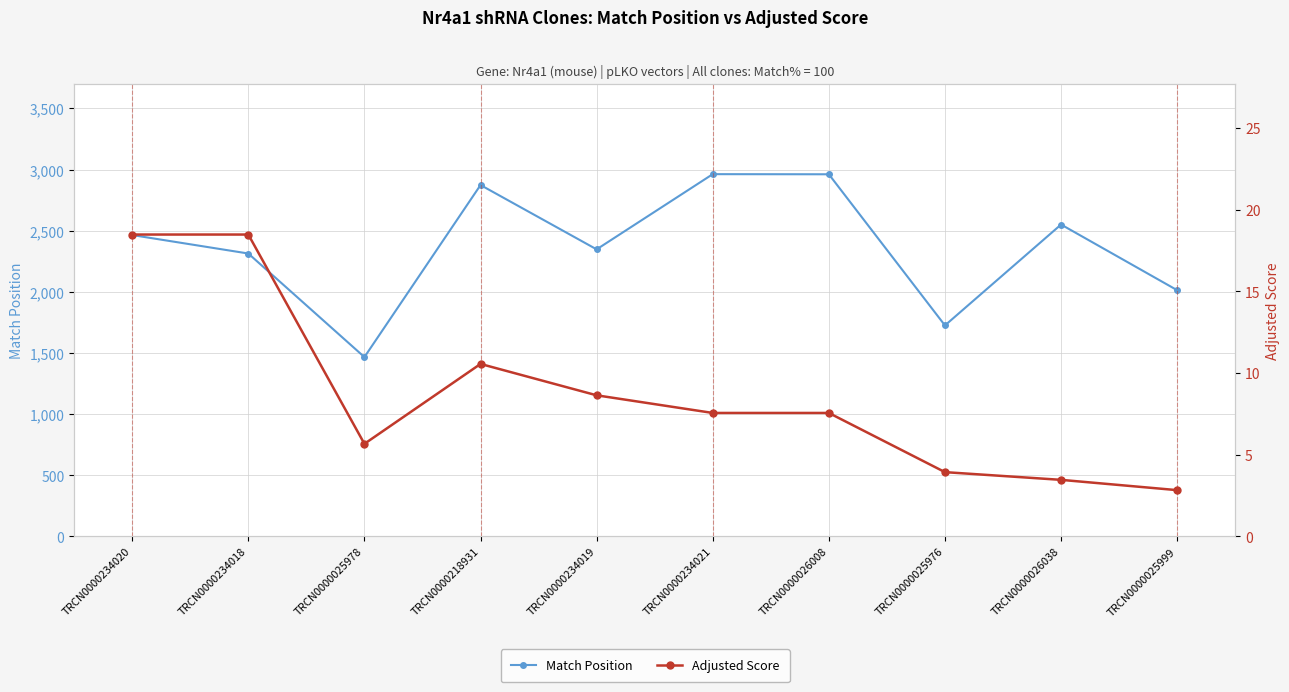

How many distinct data groups are displayed?

2